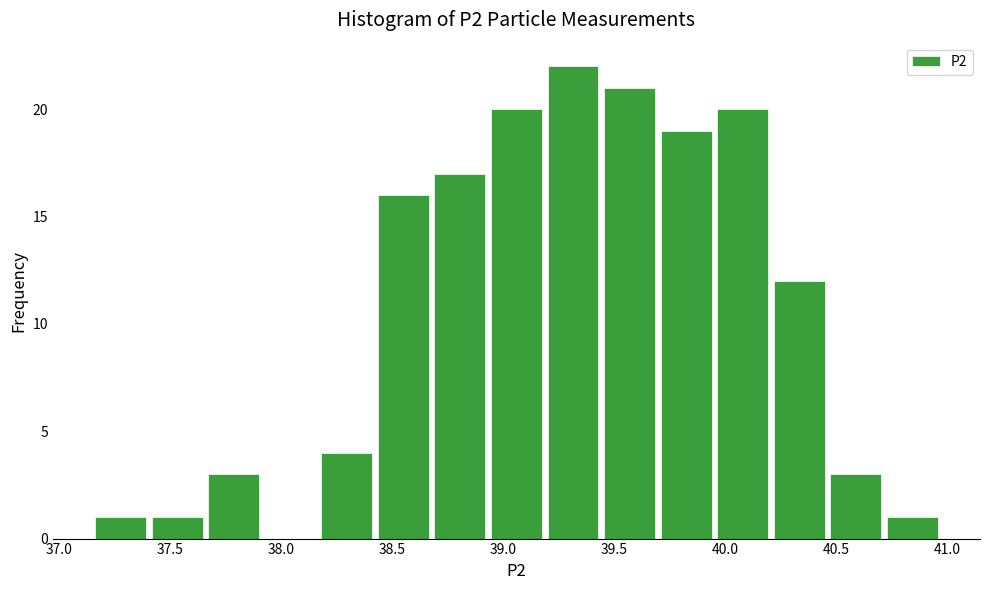

Reading left to right, transcribe this chart: for each bar, give the range it covers on the x-axis and its height. Neither the bar edges nor the heights are printed on the chart, so give them approximately, as read against the axes.

37.15 to 37.40: 1
37.40 to 37.65: 1
37.65 to 37.90: 3
37.90 to 38.15: 0
38.15 to 38.40: 4
38.40 to 38.70: 16
38.70 to 38.95: 17
38.95 to 39.20: 20
39.20 to 39.45: 22
39.45 to 39.70: 21
39.70 to 39.95: 19
39.95 to 40.20: 20
40.20 to 40.45: 12
40.45 to 40.70: 3
40.70 to 40.95: 1